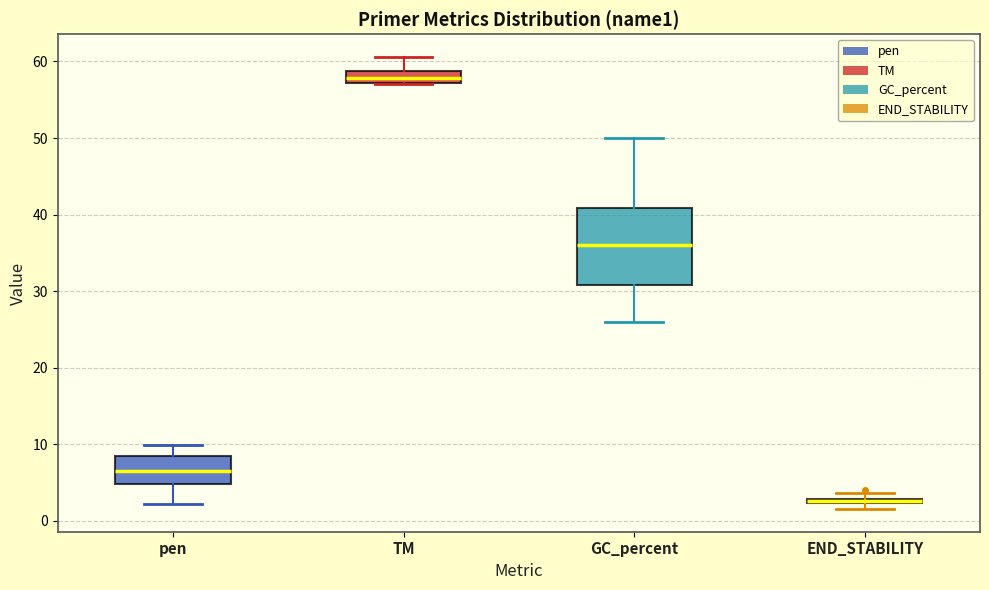

Where is the lower edge of the box for GC_percent on the y-axis? The values are not printed on the chart, so give them approximately, as read against the axis.

31